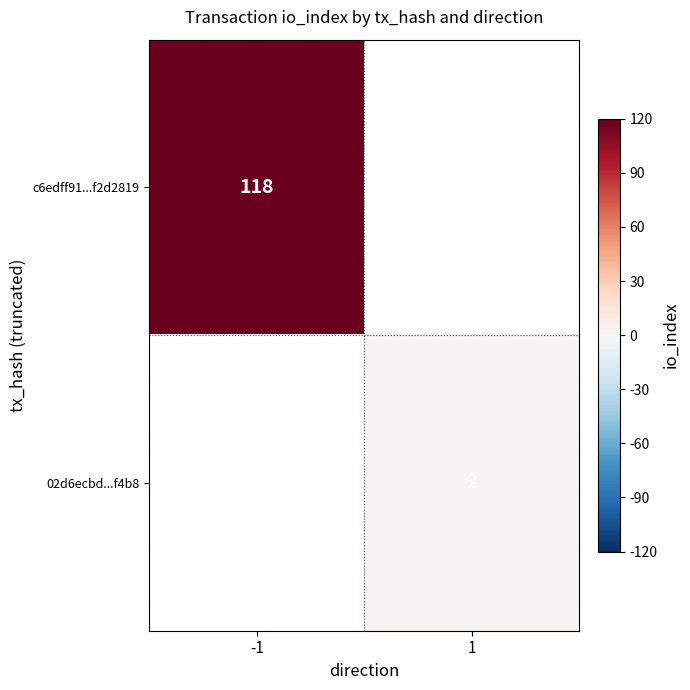

Count the number of categories in the chart.

2